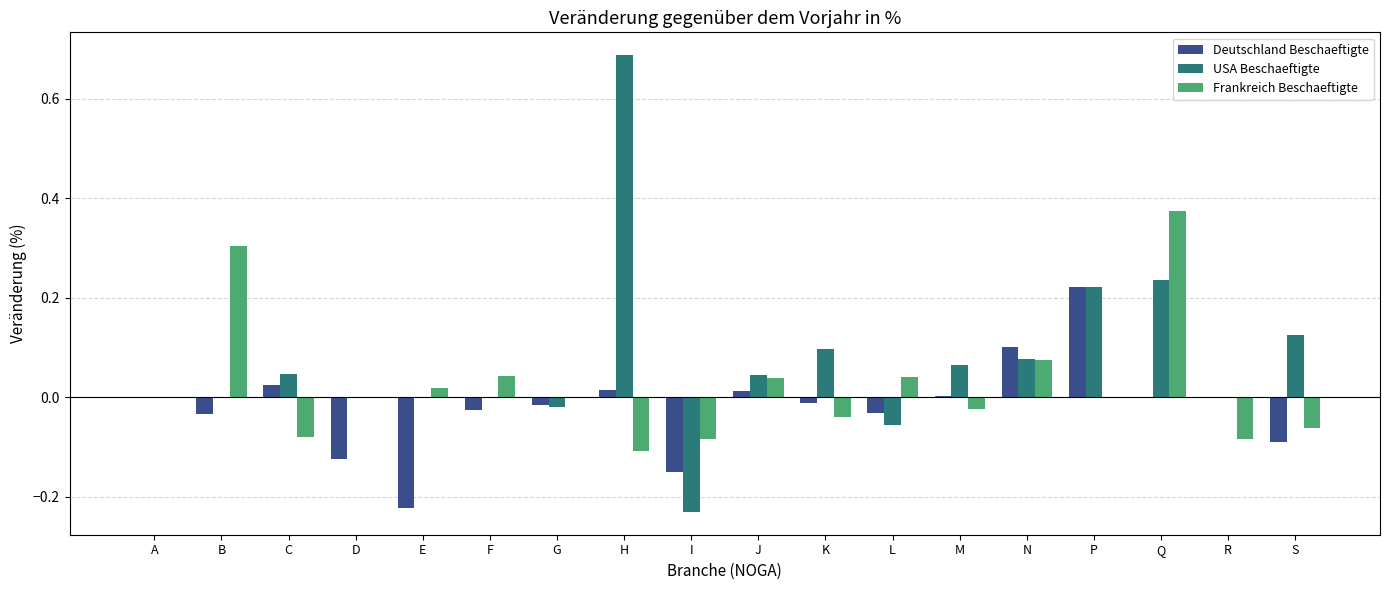

Which label corresponds to the largest value in the chart?

H